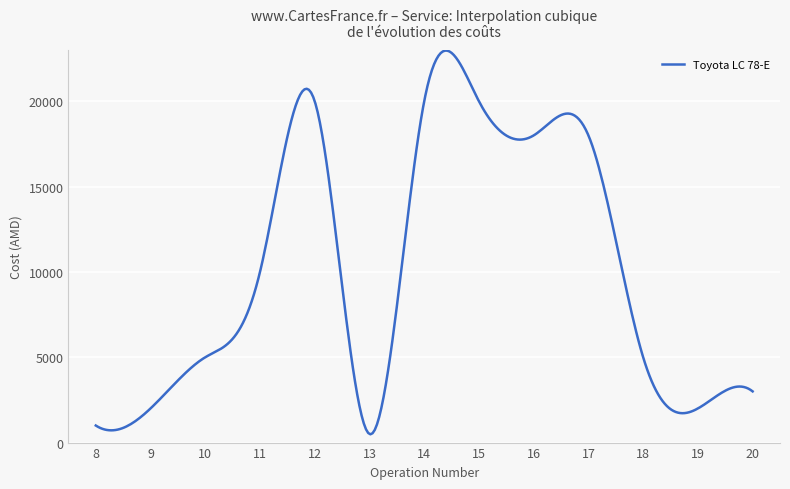

What is the minimum value shown in the chart?

485.2